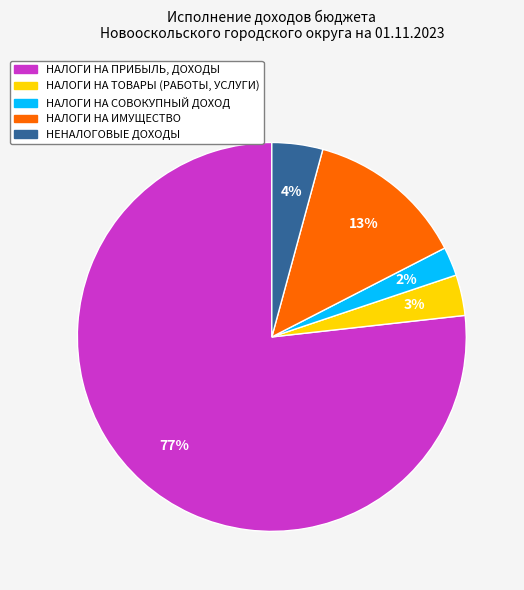

How many segments does this pie chart have?

5